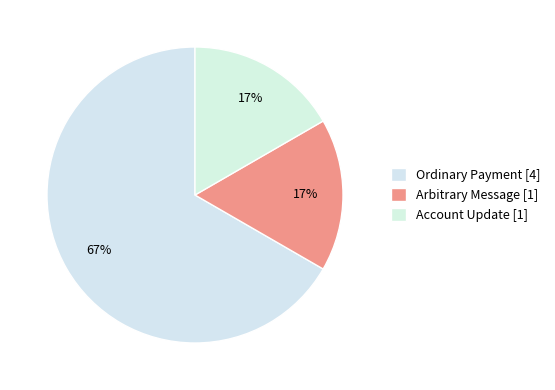

What is the largest slice in the pie chart?

Ordinary Payment